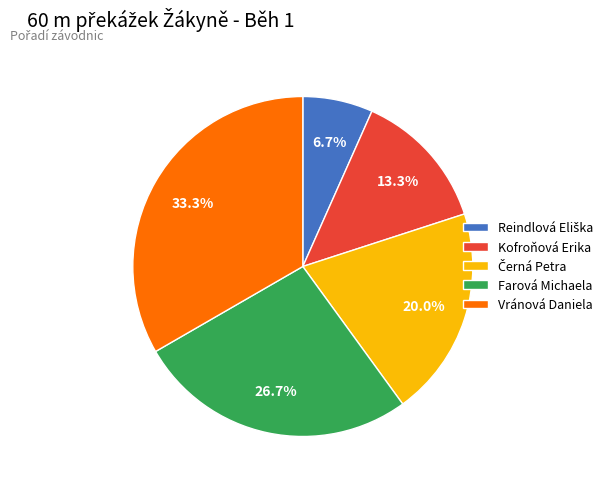

Is there a majority slice in this chart?

No